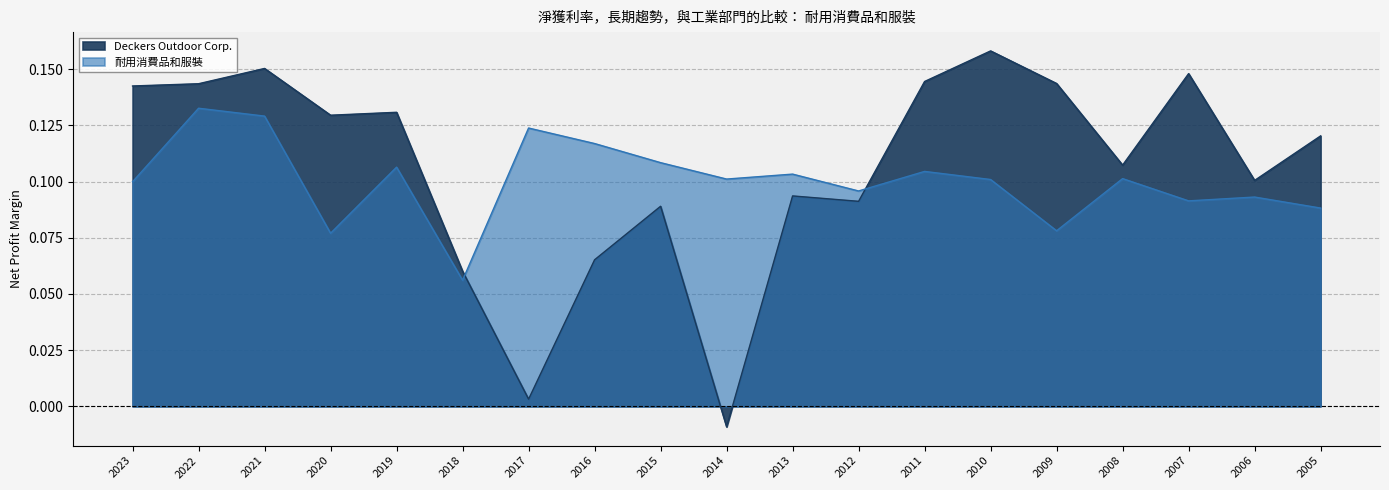

Read the 耐用消費品和服裝 value at 2017.

0.1